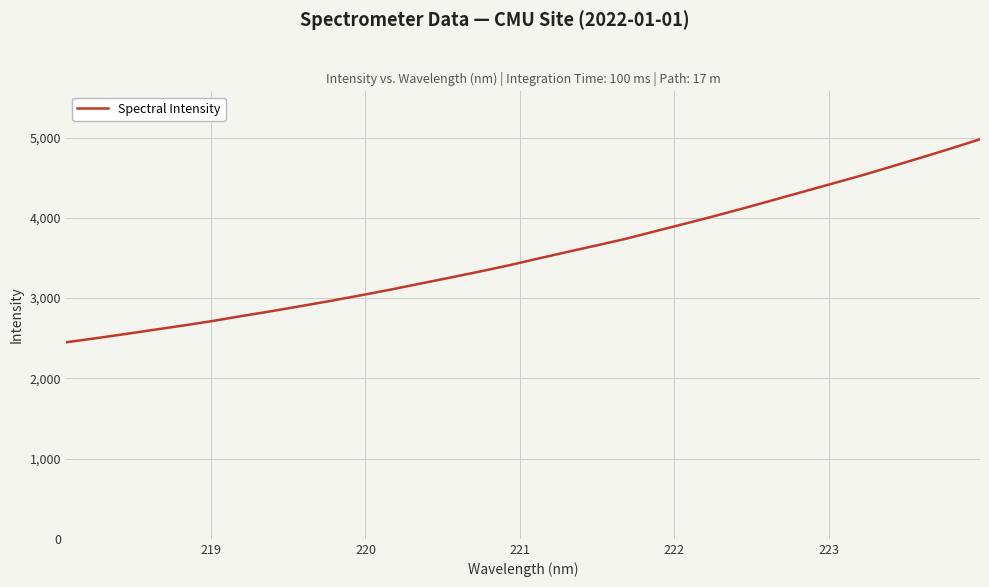

What is the difference between the maximum and minimum values?

2530.3